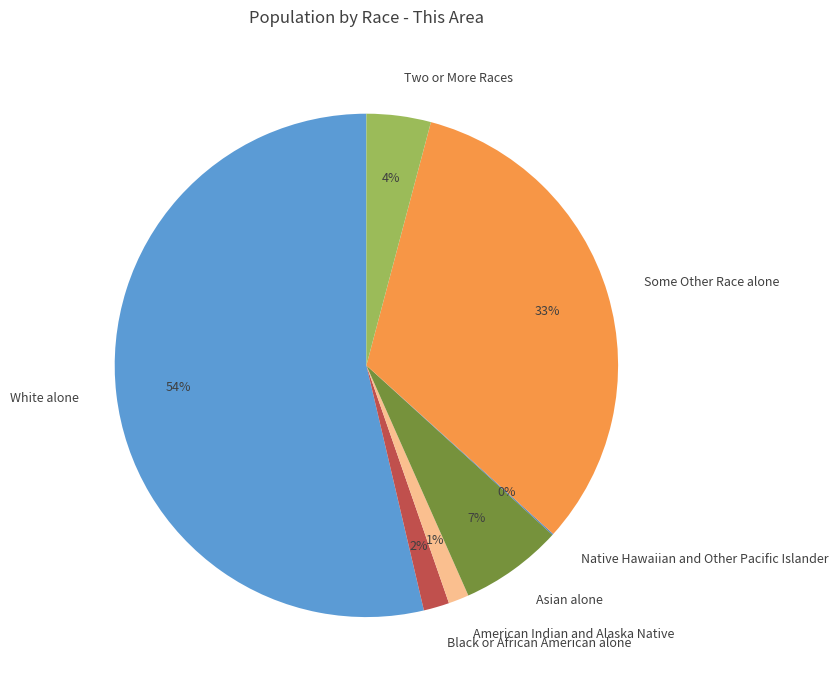

To the nearest percent, what is the average slice percentage?

14%